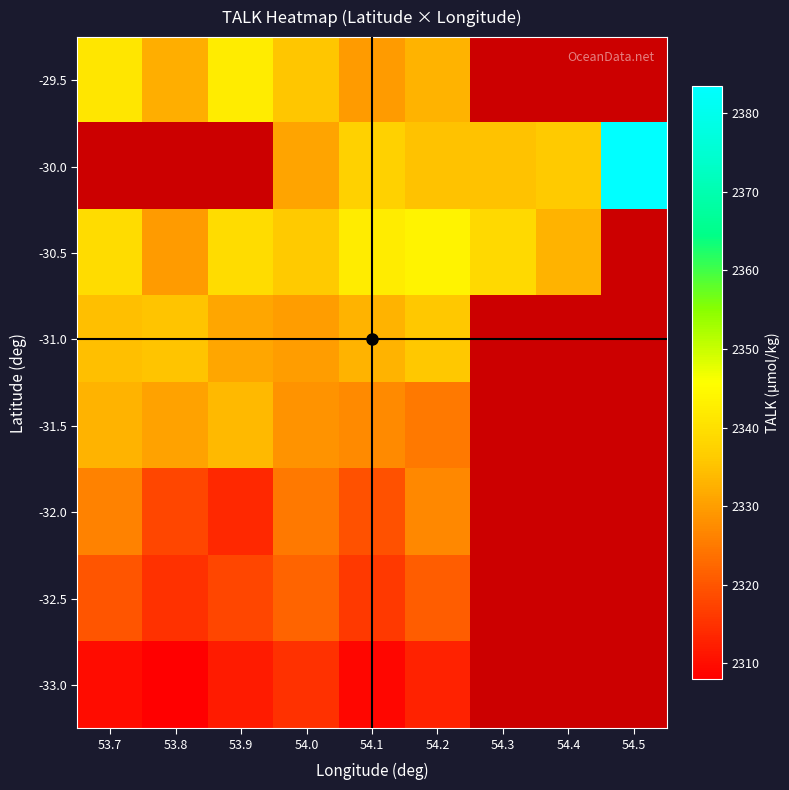

How many categories are shown in the chart?

9